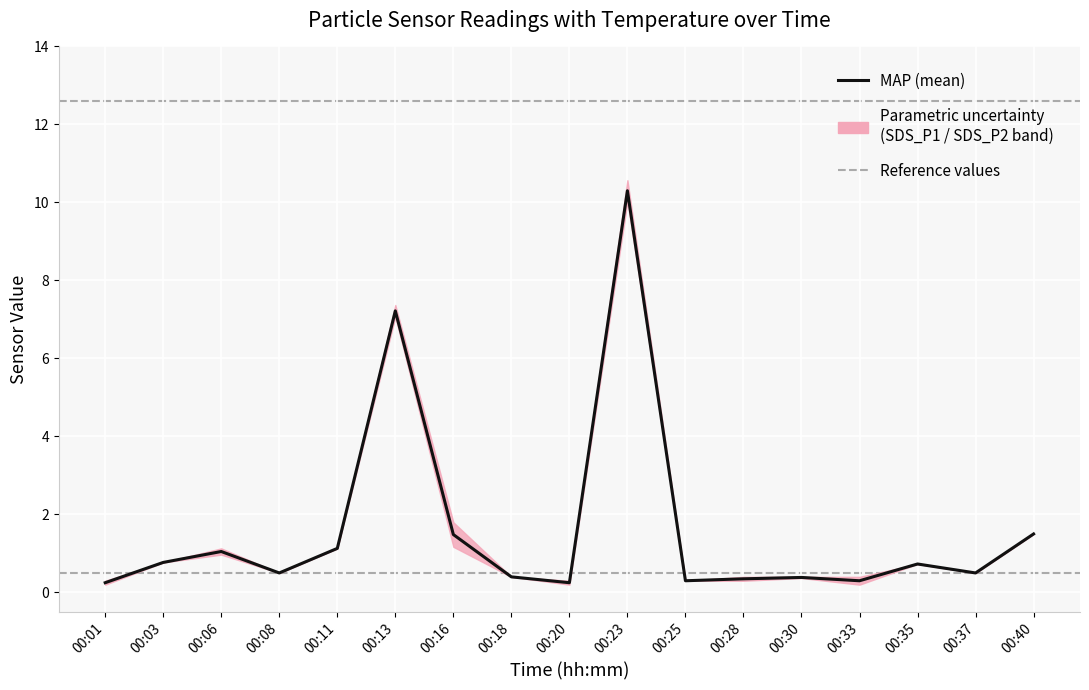

True or false: SDS_P2 and SDS_P1 cross at least once.

False